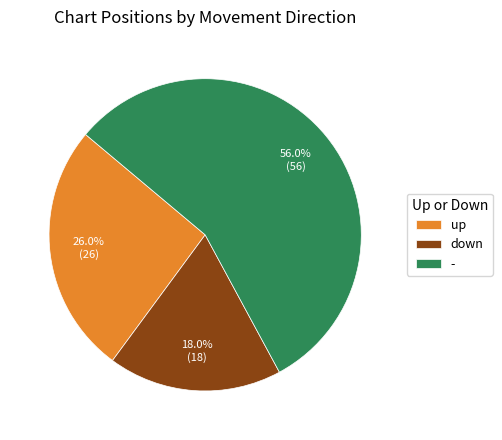

To the nearest percent, what percentage of the pie is -?

56%